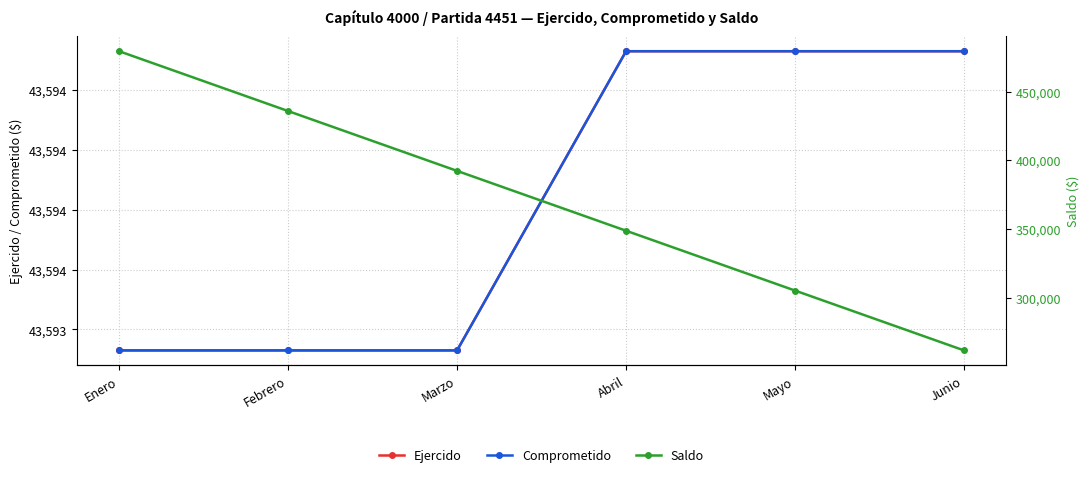

What are all the series names shown in the legend?

Ejercido, Comprometido, Saldo